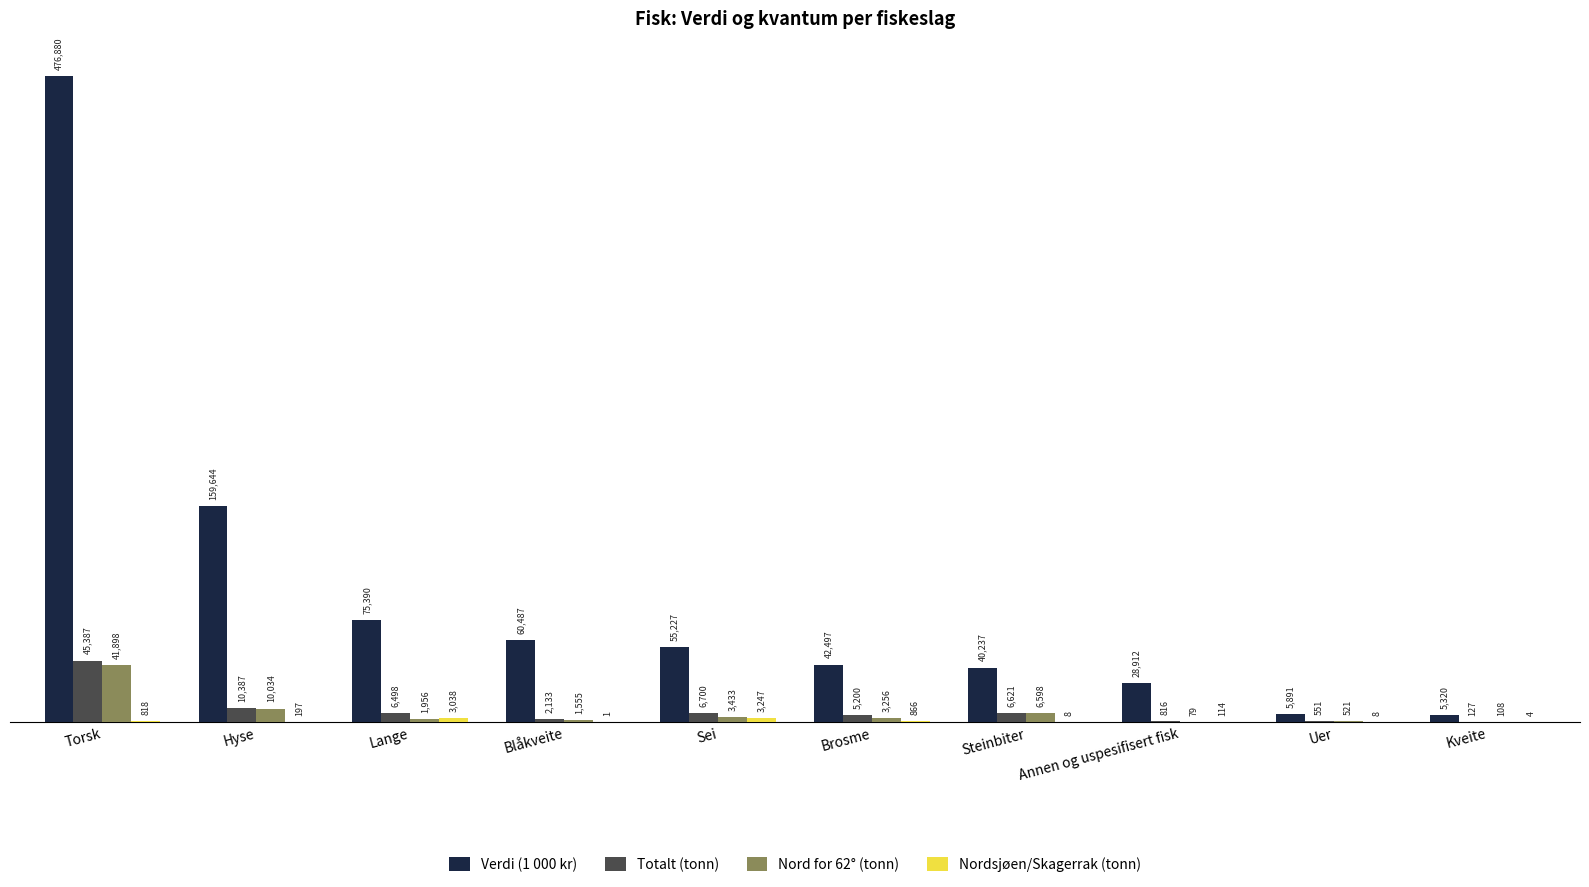

What is the sum of the Verdi (1 000 kr) values at Kveite and Blåkveite?

65807